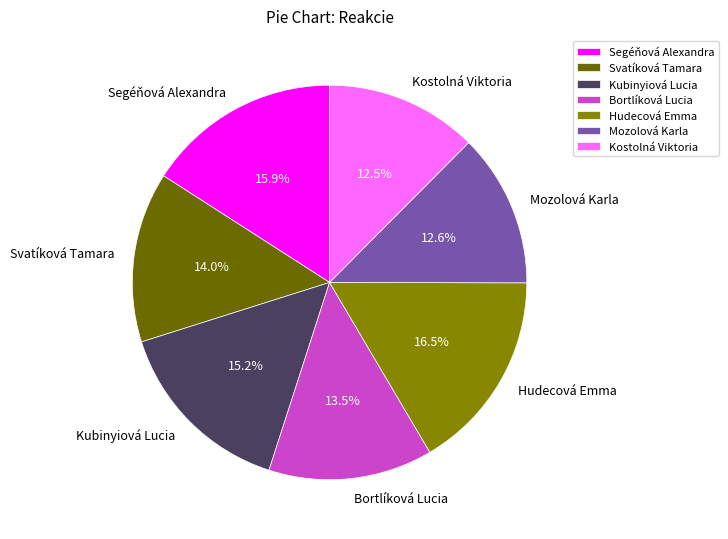

Count the number of slices in the pie.

7